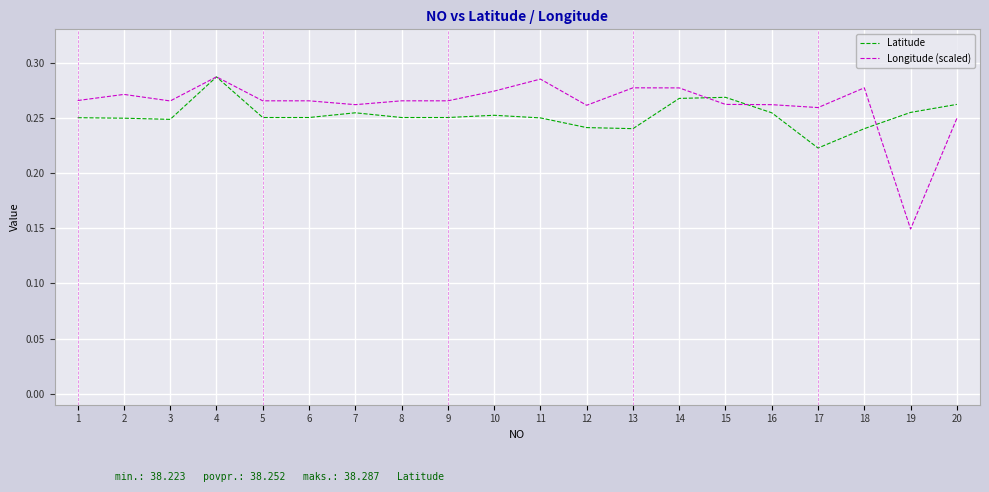

Which series has the largest range (max minus min)?

Longitude (scaled)